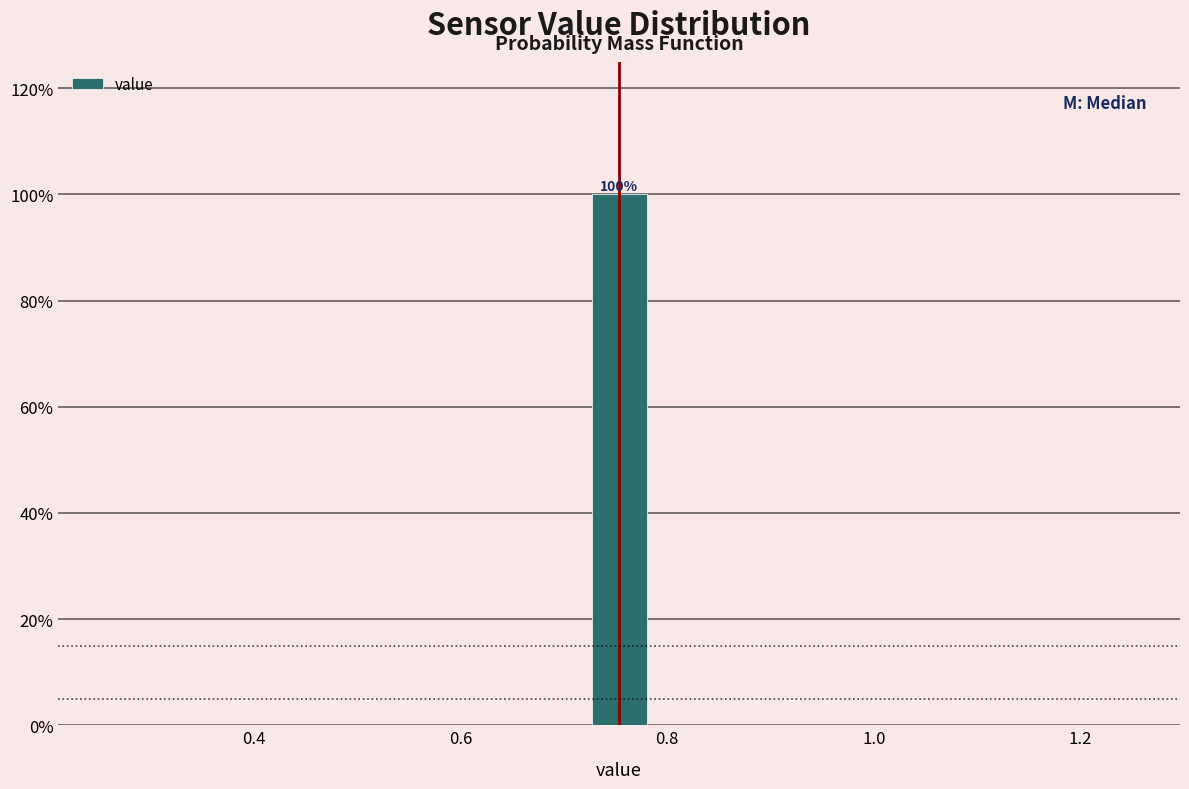

Around what value on the x-axis is the tallest bar? Give the approximate position of its centre, as read against the axis.

0.76